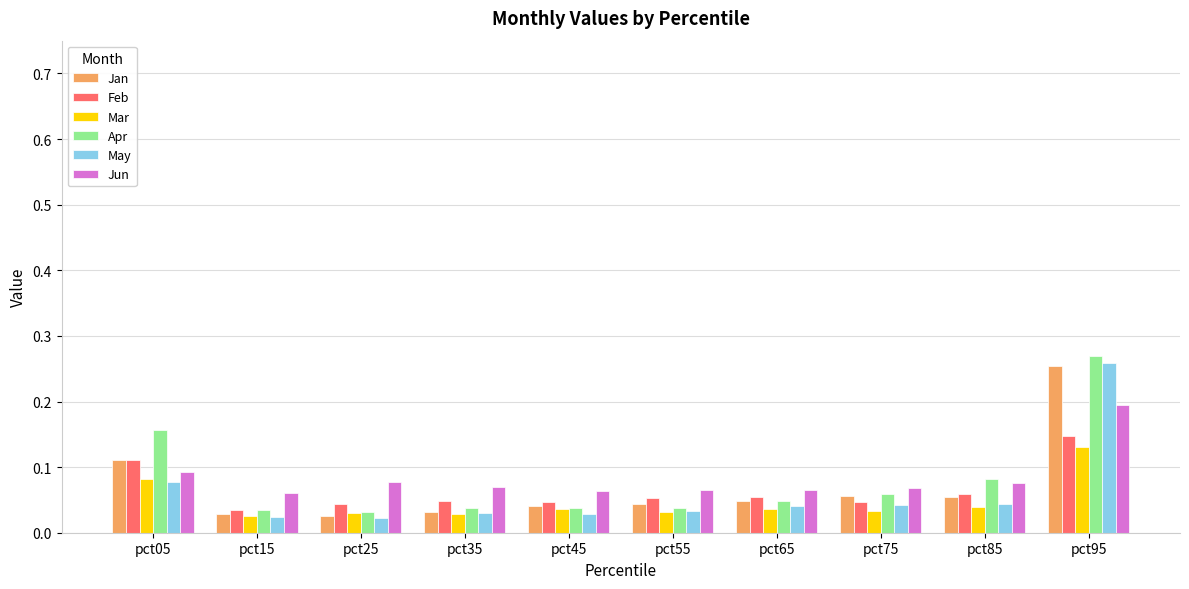

The Jun series shows 0.1 at pct85. True or false?

True